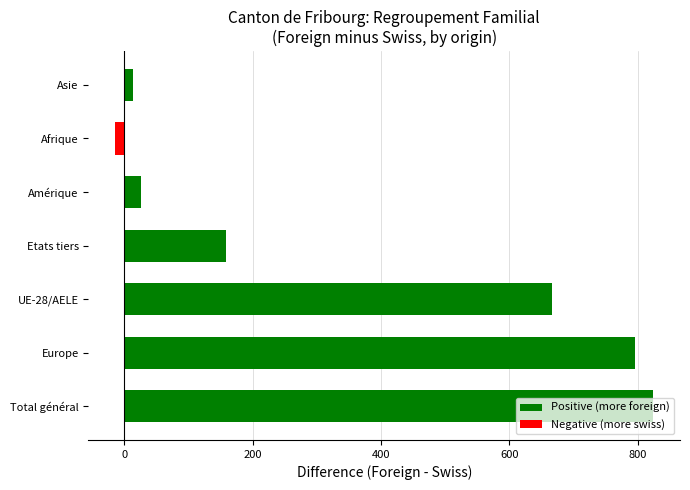

How many categories are shown in the chart?

7